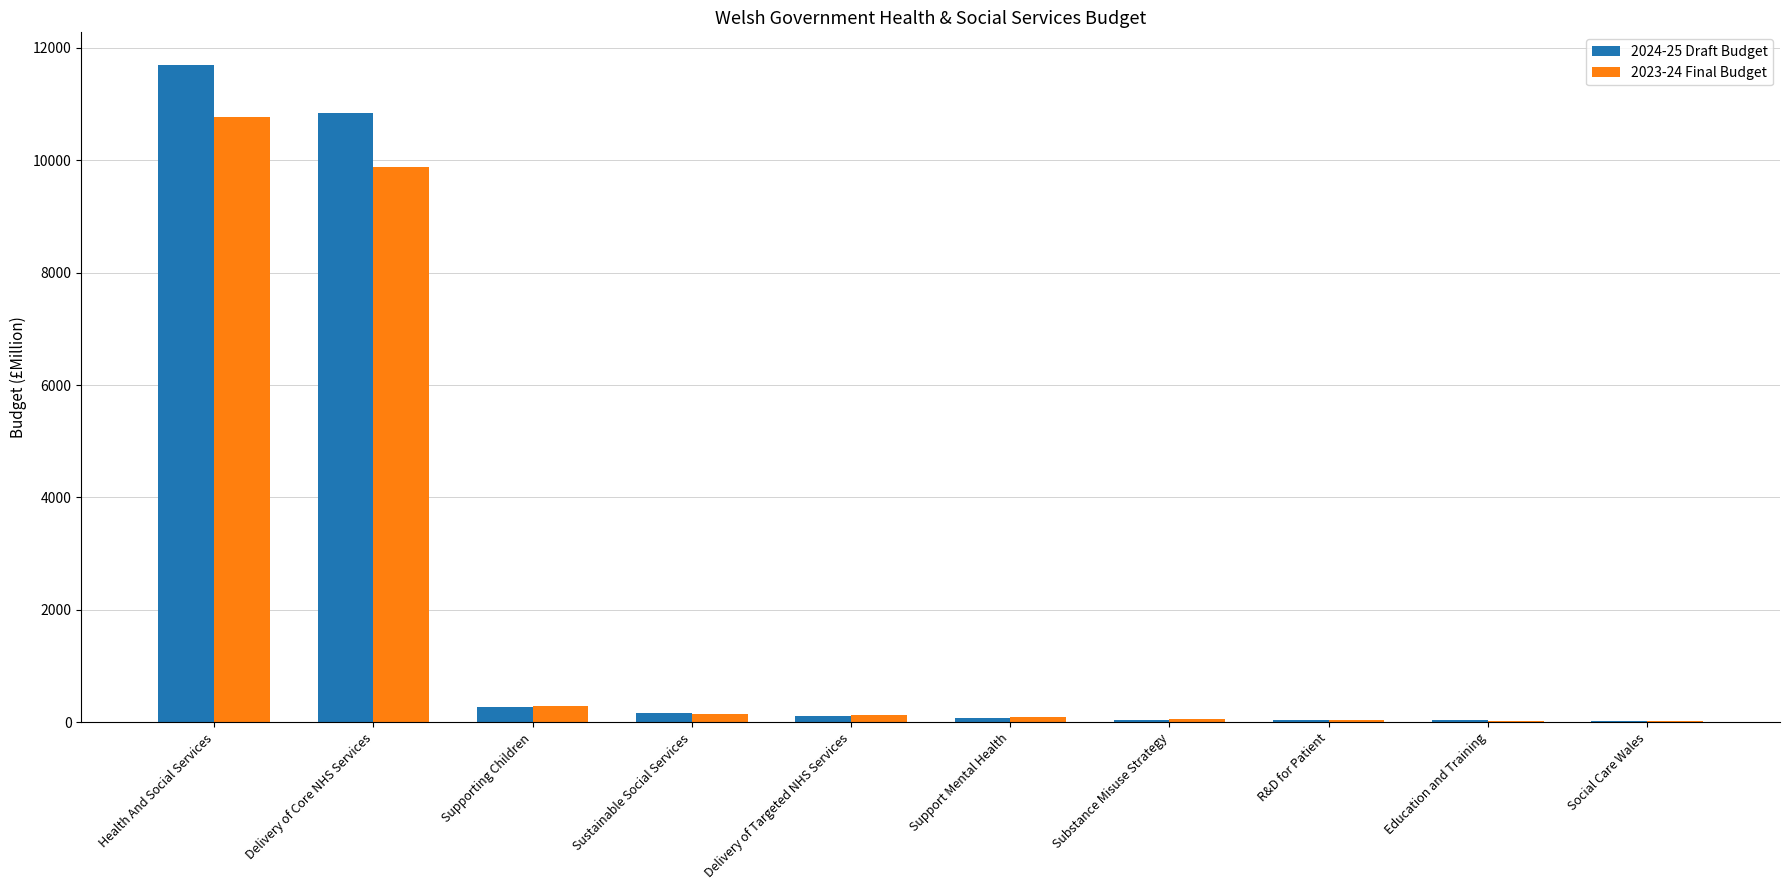

True or false: 2024-25 Draft Budget has a value of 268.7 at Supporting Children.

True